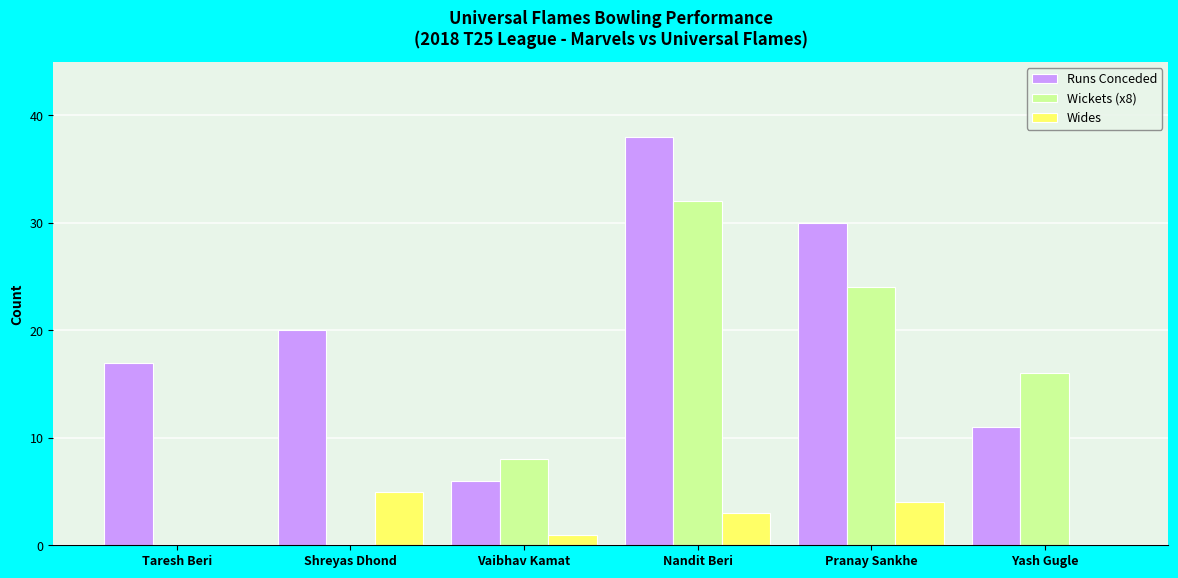

How many Wickets (x8) values are between 0 and 24?

5